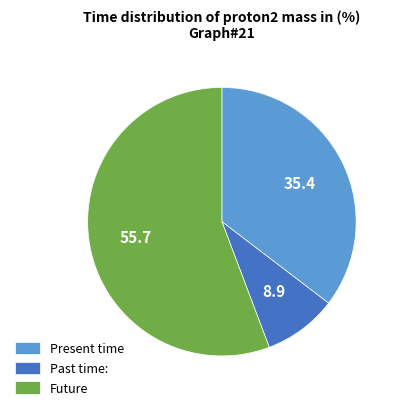

Which category has the smallest portion of the pie?

Past time: